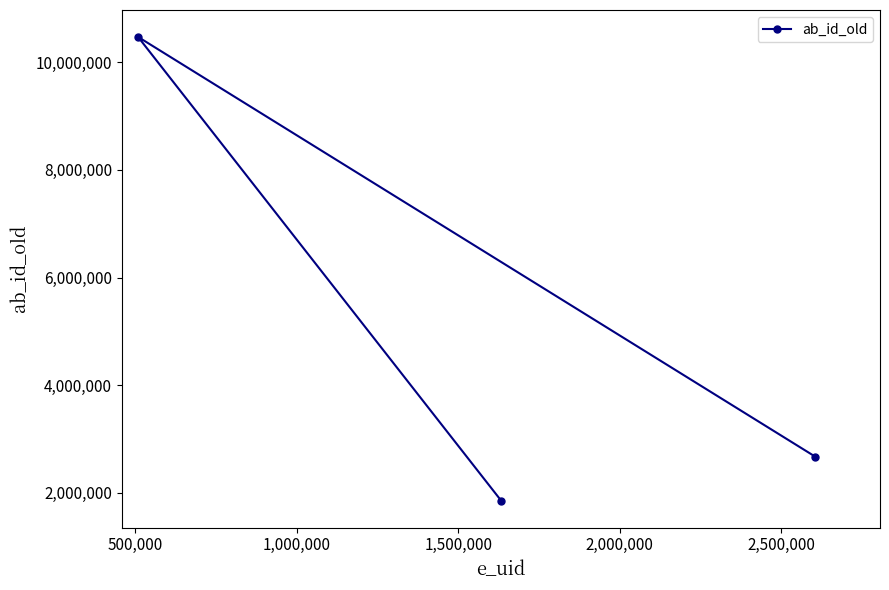

What is the value of the 1st point from the left?

10472149